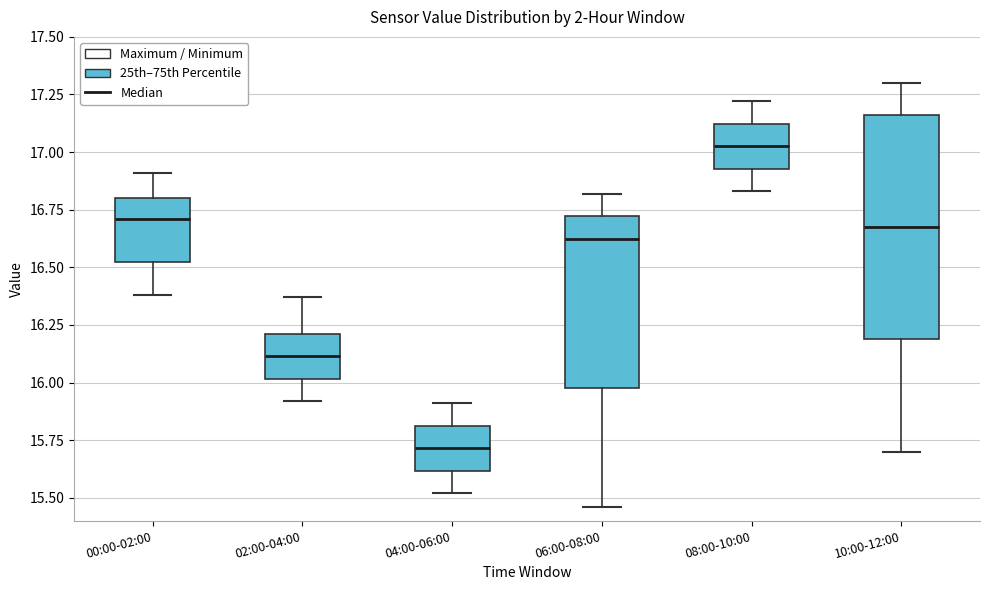

Comparing the boxes themselves (not the whiskers), which one is the tallest?

10:00-12:00